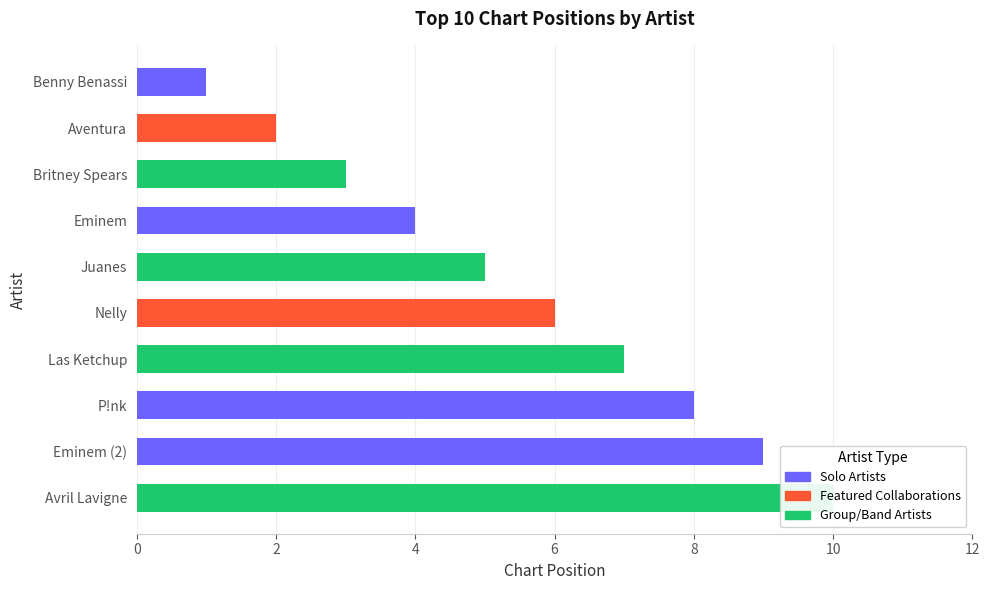

What is the label of the 3rd bar from the left?

P!nk